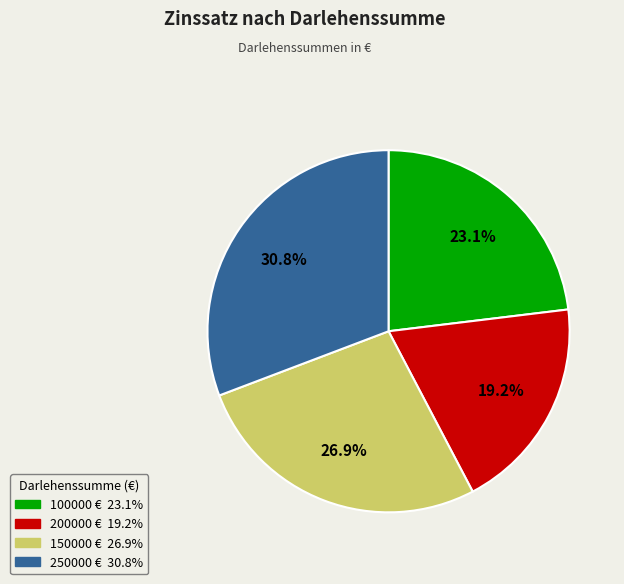

What percentage is the 250000 slice, to the nearest percent?

31%